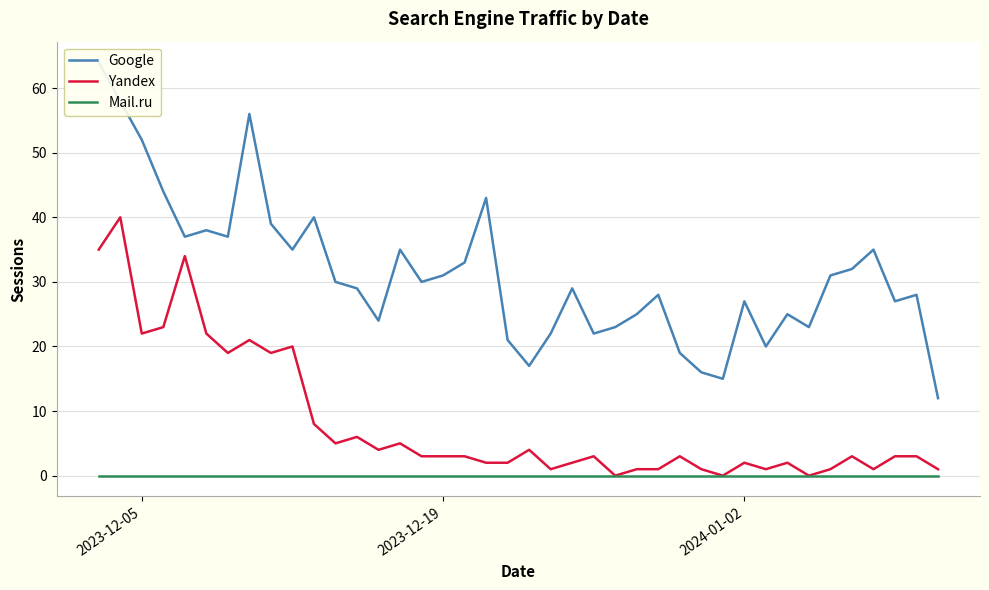

How many lines are shown in the chart?

3